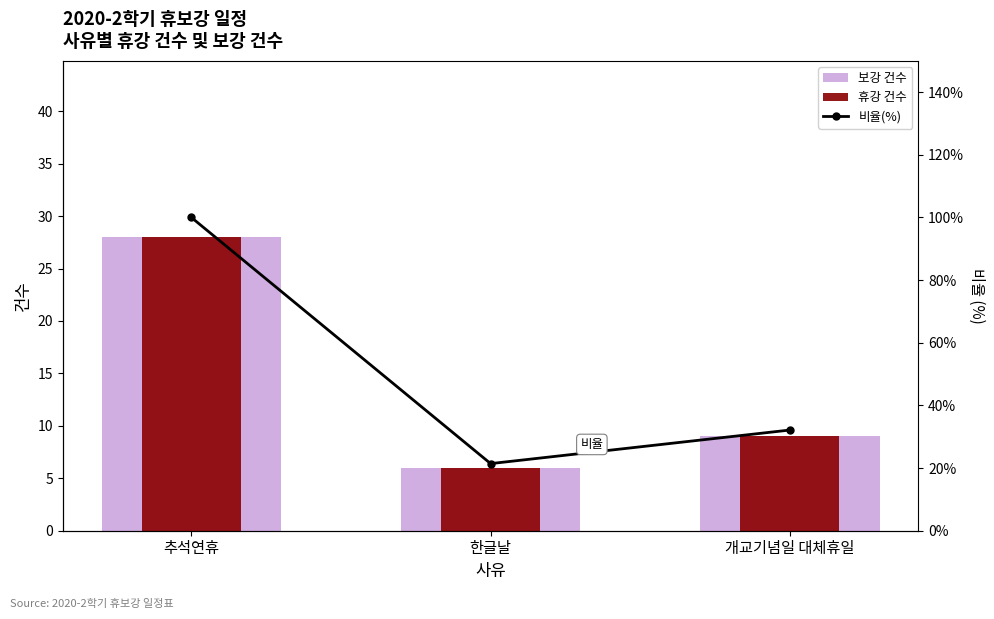

Between 개교기념일 대체휴일 and 추석연휴, which is larger?

추석연휴